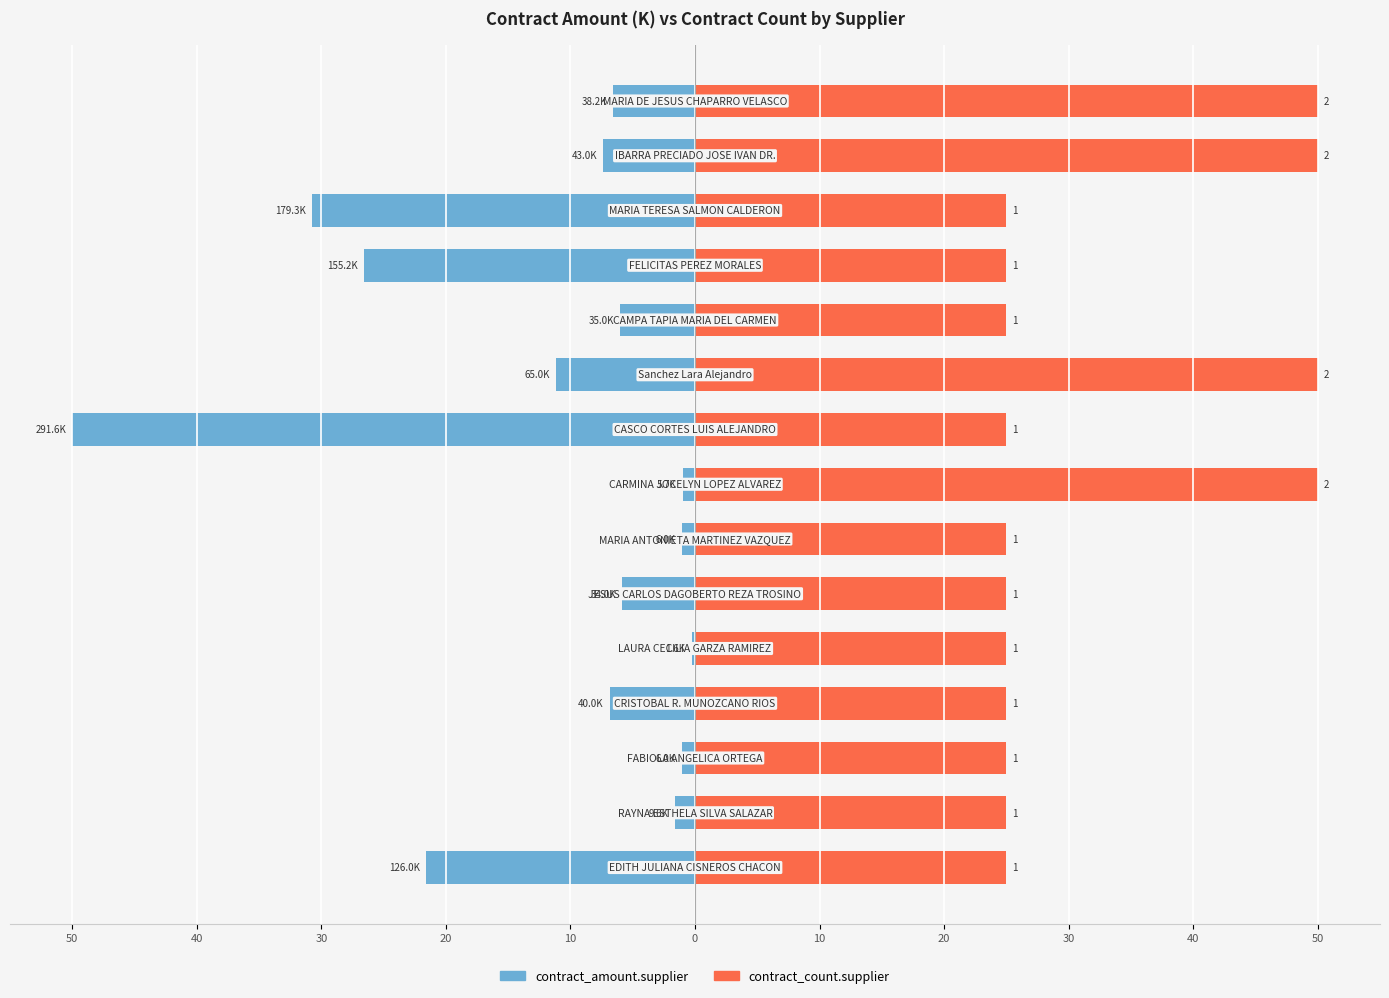

What is the maximum value shown in the chart?

50.0